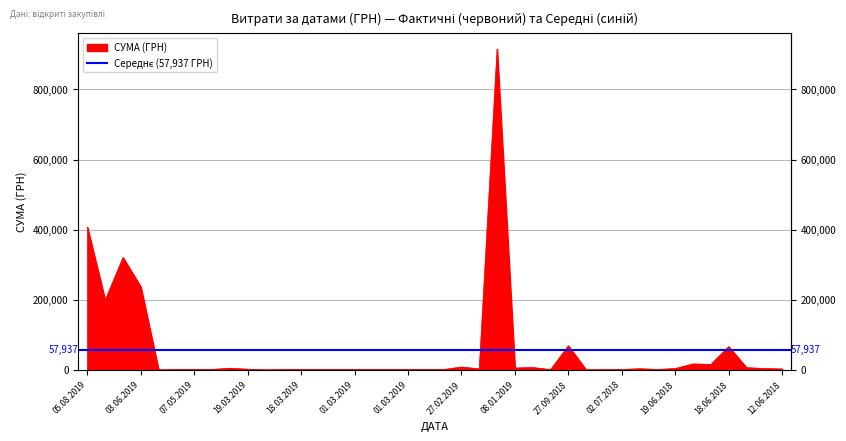

What is the value of the 24th point from the left?

914737.5